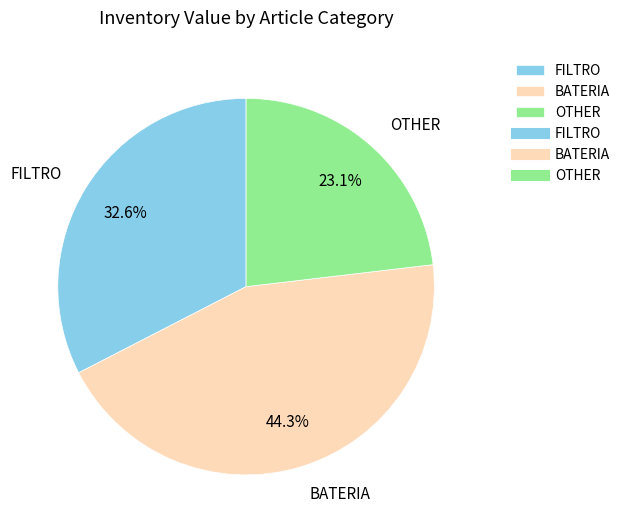

Between FILTRO and OTHER, which is larger?

FILTRO